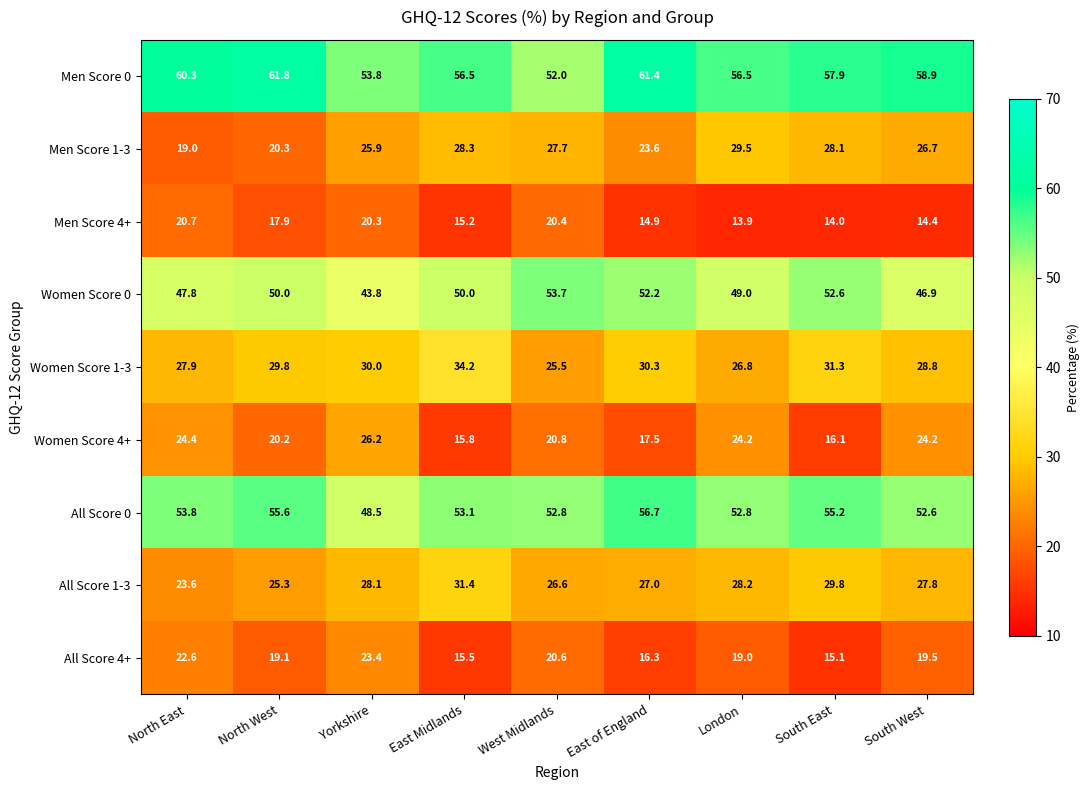

What is the highest value of the Women Score 4+ series?

26.2